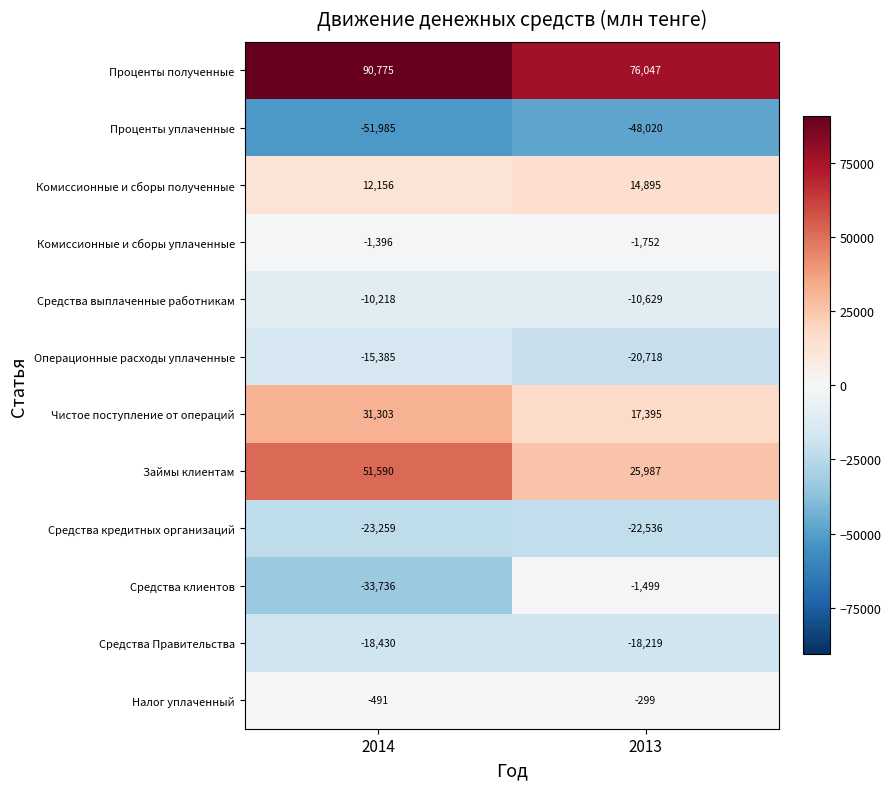

What is the spread (max minus min) of values at 2014?

142760